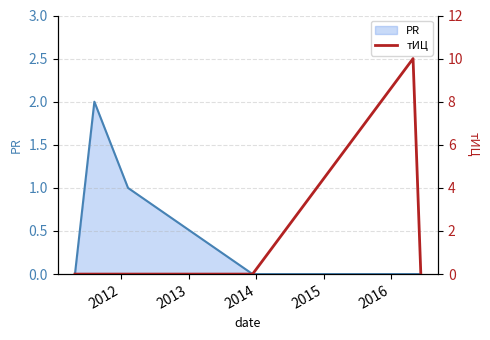

The chart shows a value of 0 at 2016. True or false?

True